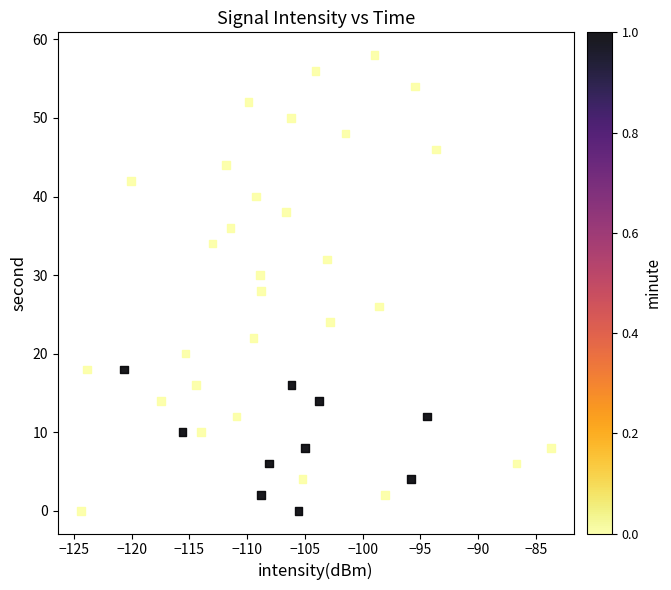

How many points are shown in the scatter plot?

40